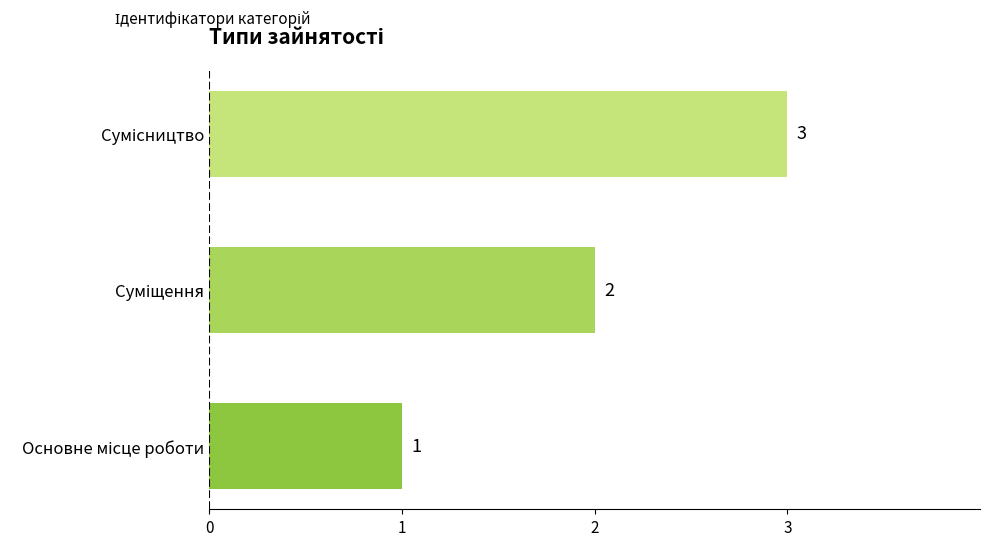

What is the sum of all values?

6